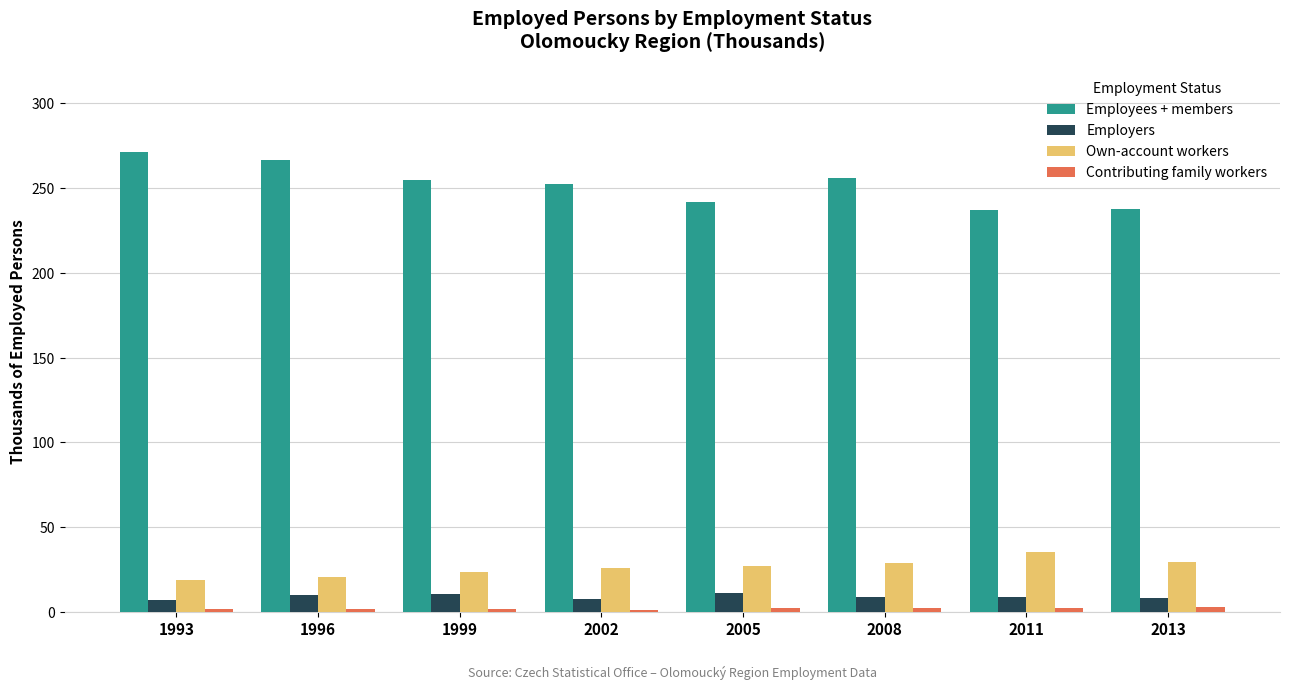

What is the average value of the Own-account workers series?

26.1